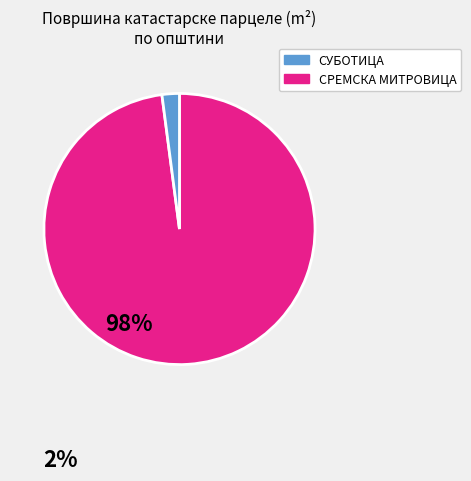

Is there a majority slice in this chart?

Yes